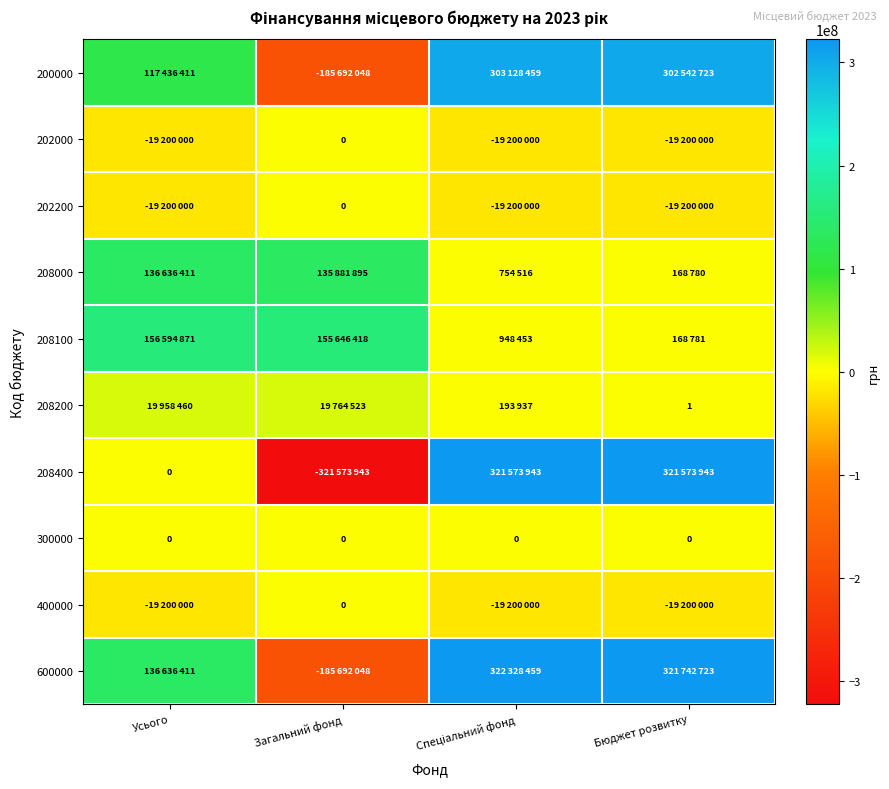

Count the number of data series in this chart.

10